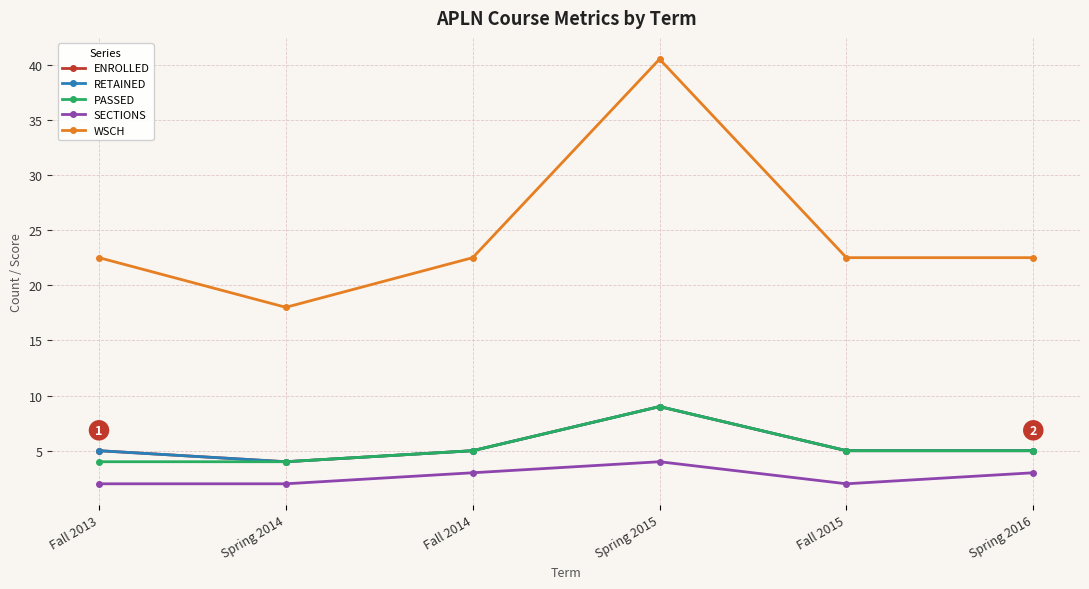

What is the difference between the PASSED values at Fall 2014 and Spring 2015?

4.0